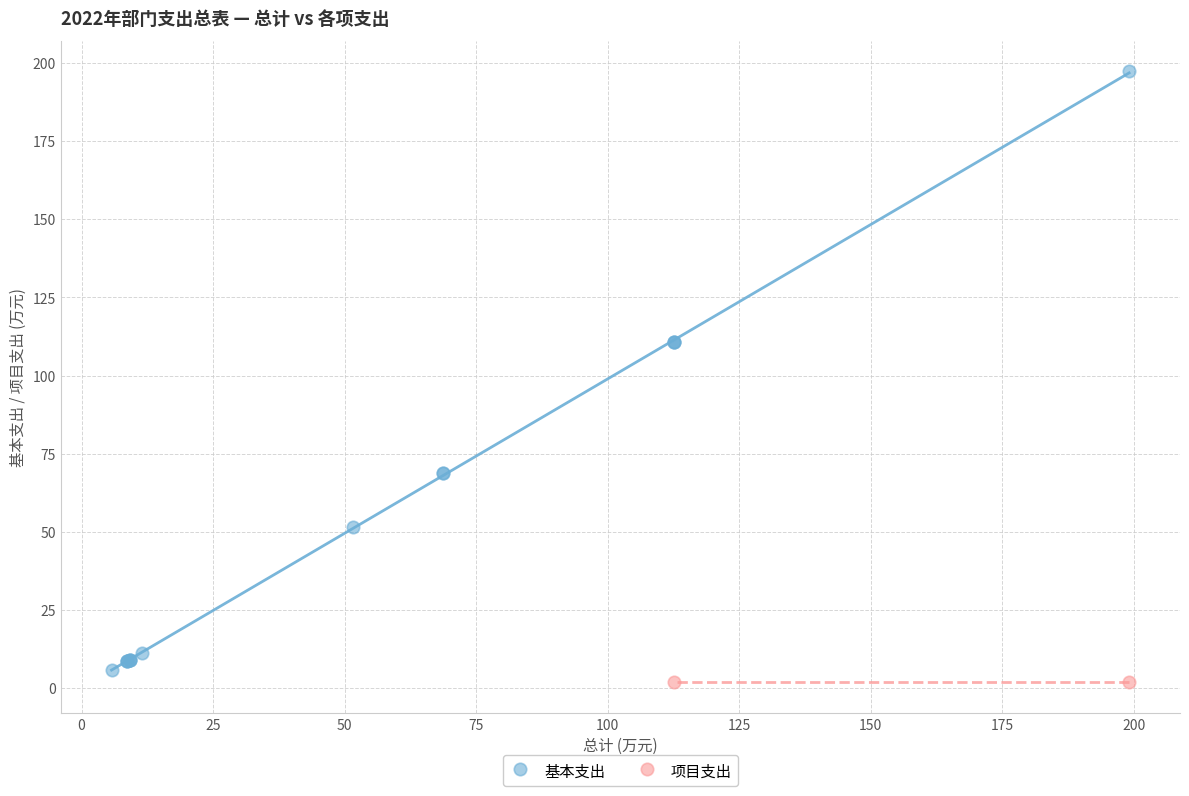

What are all the series names shown in the legend?

基本支出, 项目支出